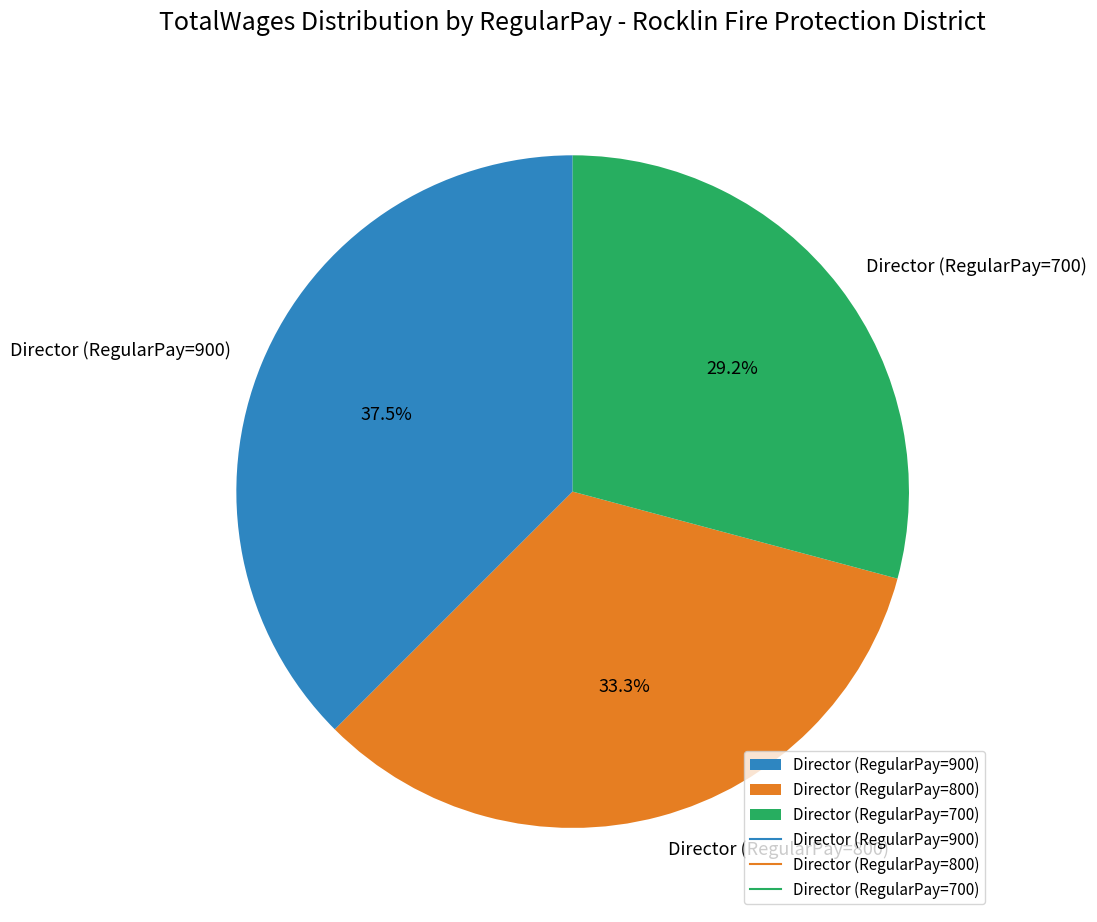

Between Director (RegularPay=900) and Director (RegularPay=800), which is larger?

Director (RegularPay=900)